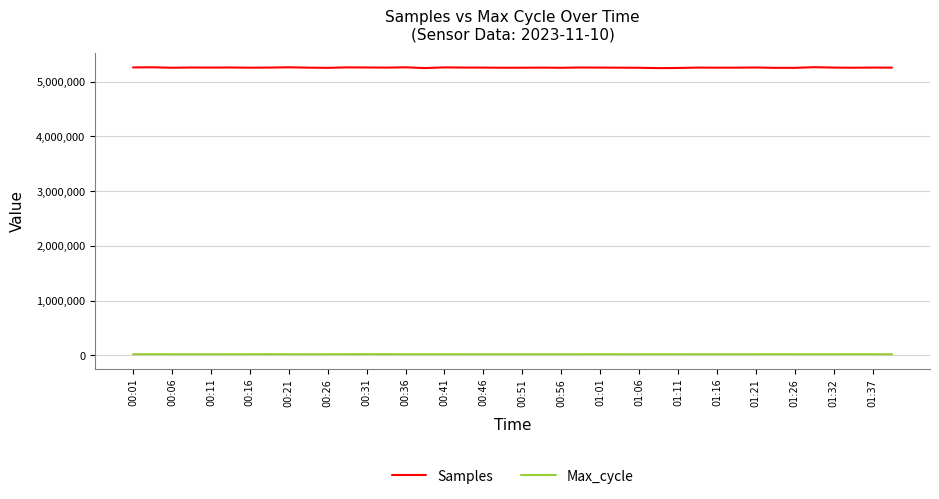

Which series has the largest total across all categories?

Samples